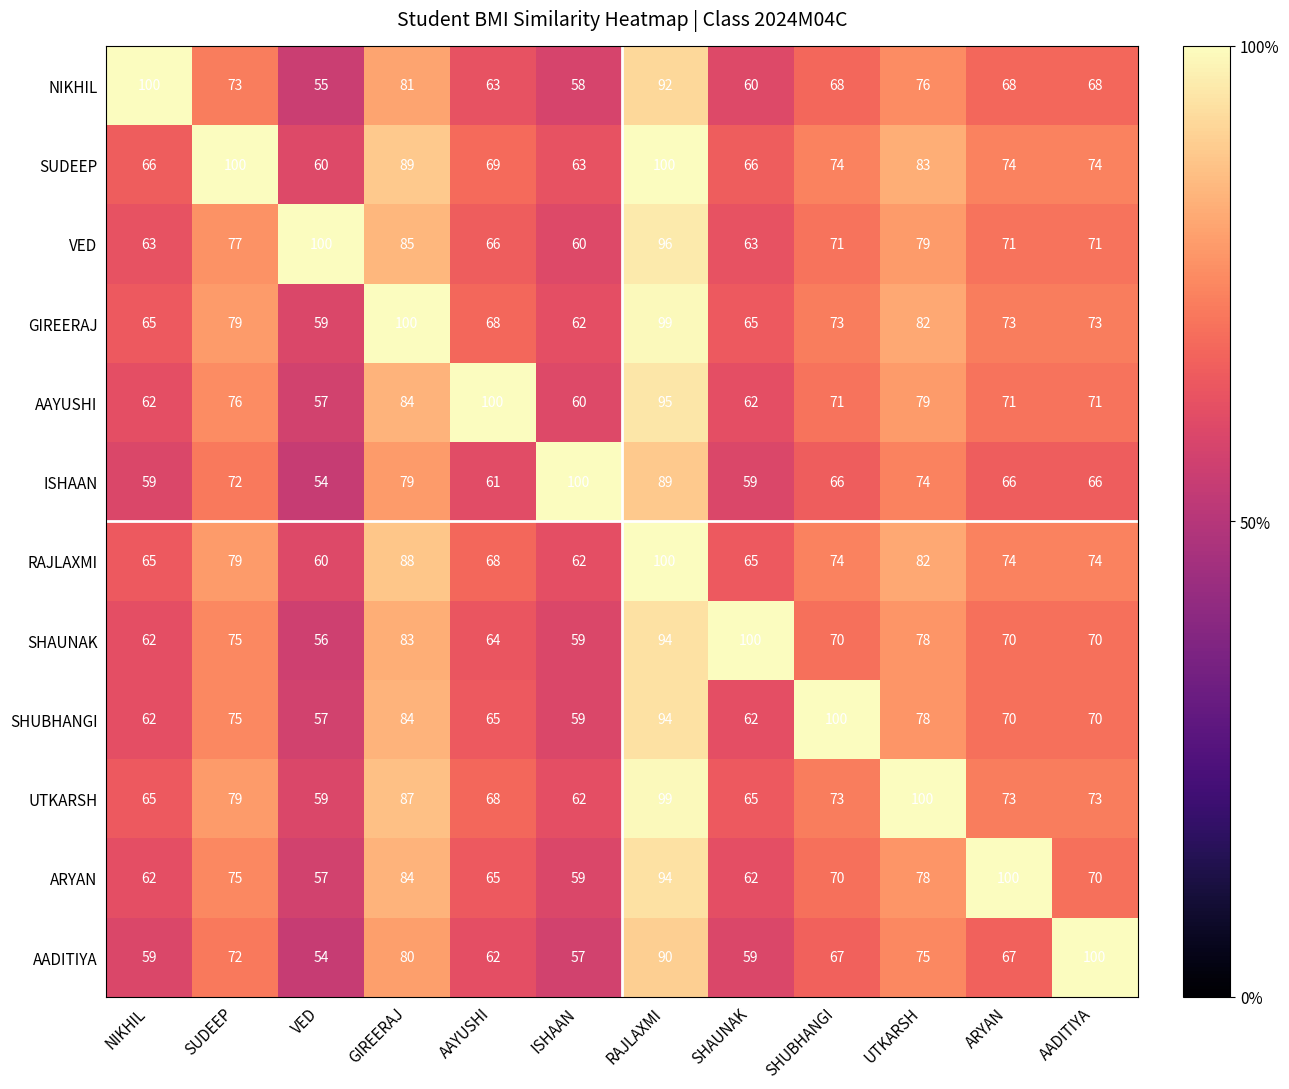

How many values in the SHUBHANGI series are below 70?

5